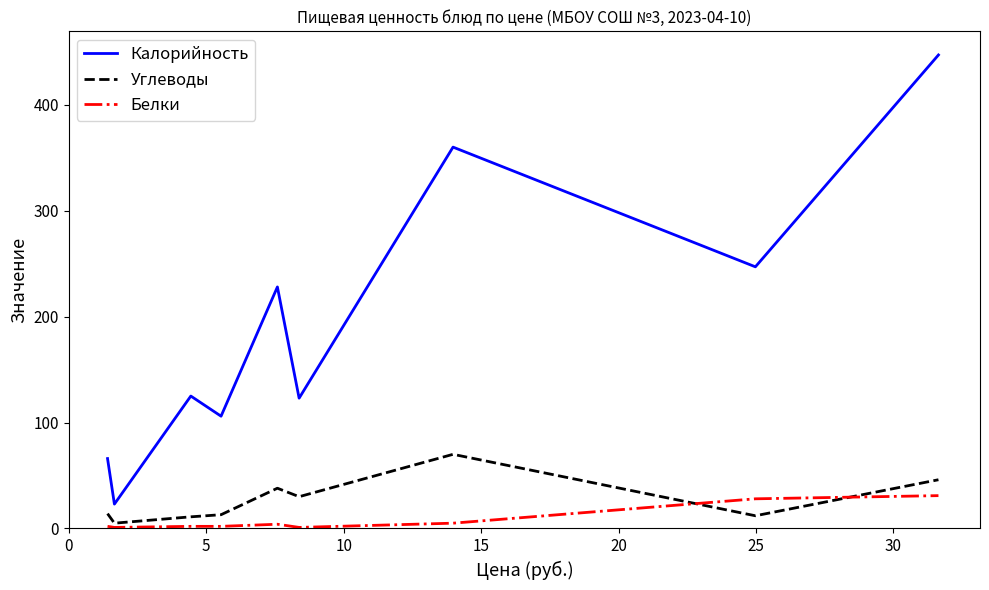

Rank the series by their maximum value, from lowest to highest.

Белки, Углеводы, Калорийность